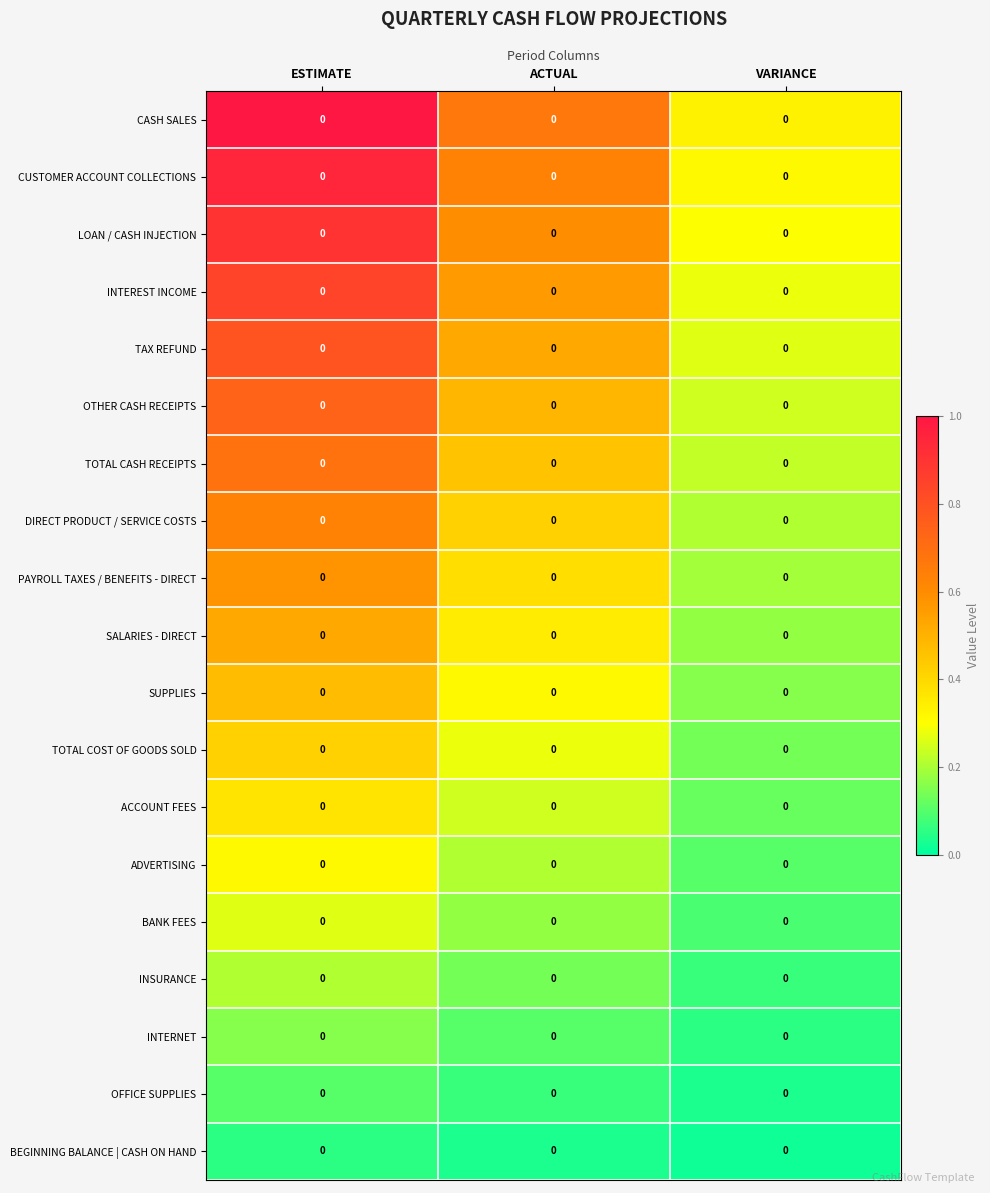

Reading left to right, extract all data points from this chart.

CASH SALES: ESTIMATE=0.0	ACTUAL=0.0	VARIANCE=0.0
CUSTOMER ACCOUNT COLLECTIONS: ESTIMATE=0.0	ACTUAL=0.0	VARIANCE=0.0
LOAN / CASH INJECTION: ESTIMATE=0.0	ACTUAL=0.0	VARIANCE=0.0
INTEREST INCOME: ESTIMATE=0.0	ACTUAL=0.0	VARIANCE=0.0
TAX REFUND: ESTIMATE=0.0	ACTUAL=0.0	VARIANCE=0.0
OTHER CASH RECEIPTS: ESTIMATE=0.0	ACTUAL=0.0	VARIANCE=0.0
TOTAL CASH RECEIPTS: ESTIMATE=0.0	ACTUAL=0.0	VARIANCE=0.0
DIRECT PRODUCT / SERVICE COSTS: ESTIMATE=0.0	ACTUAL=0.0	VARIANCE=0.0
PAYROLL TAXES / BENEFITS - DIRECT: ESTIMATE=0.0	ACTUAL=0.0	VARIANCE=0.0
SALARIES - DIRECT: ESTIMATE=0.0	ACTUAL=0.0	VARIANCE=0.0
SUPPLIES: ESTIMATE=0.0	ACTUAL=0.0	VARIANCE=0.0
TOTAL COST OF GOODS SOLD: ESTIMATE=0.0	ACTUAL=0.0	VARIANCE=0.0
ACCOUNT FEES: ESTIMATE=0.0	ACTUAL=0.0	VARIANCE=0.0
ADVERTISING: ESTIMATE=0.0	ACTUAL=0.0	VARIANCE=0.0
BANK FEES: ESTIMATE=0.0	ACTUAL=0.0	VARIANCE=0.0
INSURANCE: ESTIMATE=0.0	ACTUAL=0.0	VARIANCE=0.0
INTERNET: ESTIMATE=0.0	ACTUAL=0.0	VARIANCE=0.0
OFFICE SUPPLIES: ESTIMATE=0.0	ACTUAL=0.0	VARIANCE=0.0
BEGINNING BALANCE | CASH ON HAND: ESTIMATE=0.0	ACTUAL=0.0	VARIANCE=0.0